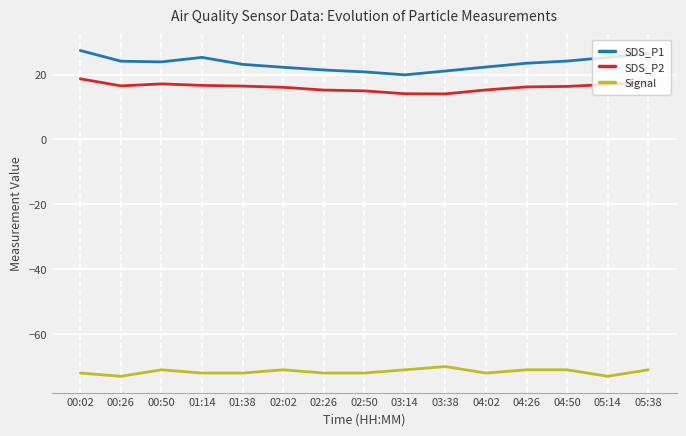

What is the spread (max minus min) of values at 02:26?

93.4